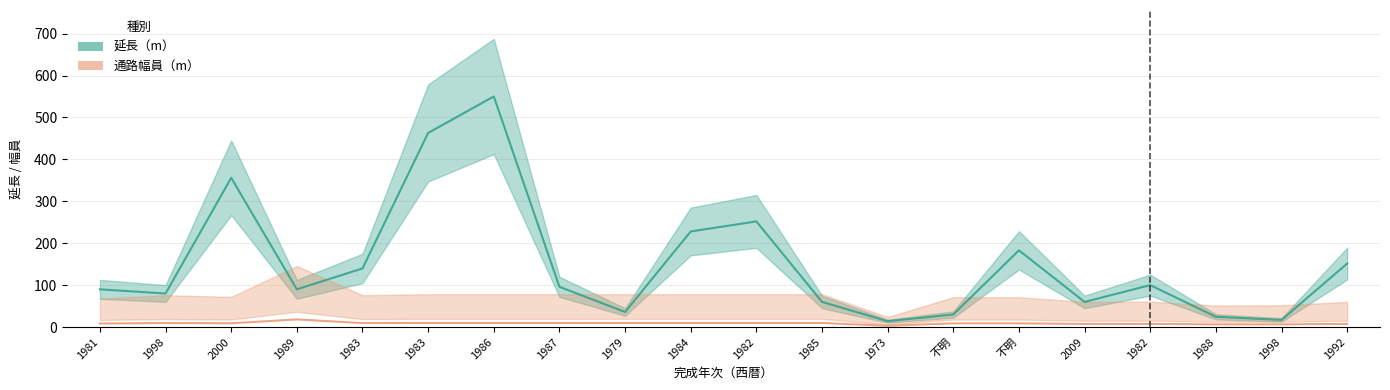

True or false: 延長（m） has a value of 145.3 at 2000.

False